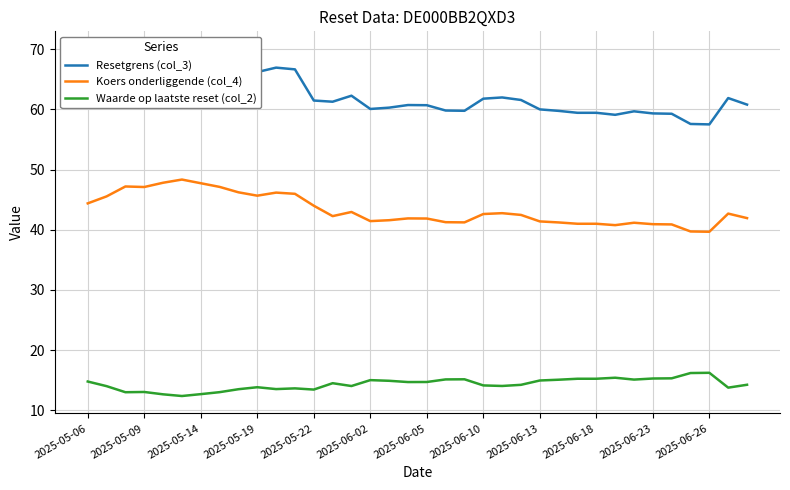

True or false: Waarde op laatste reset (col_2) has a value of 13.8 at 34.

True